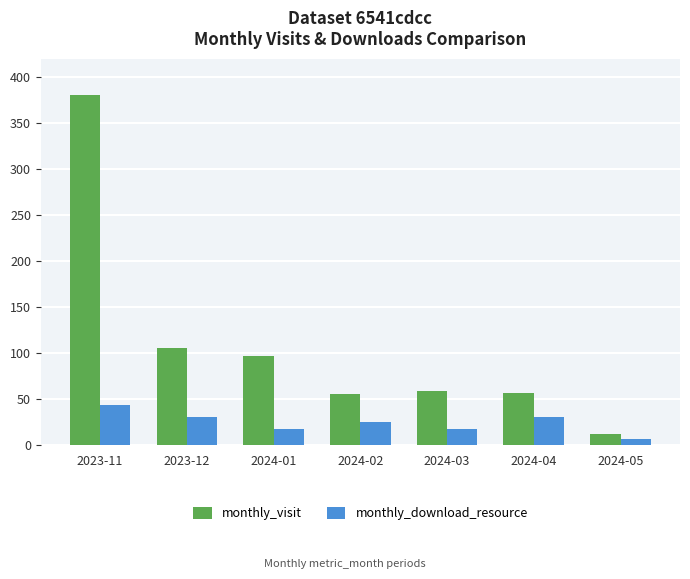

What is the label of the 1st bar from the right?

2024-05